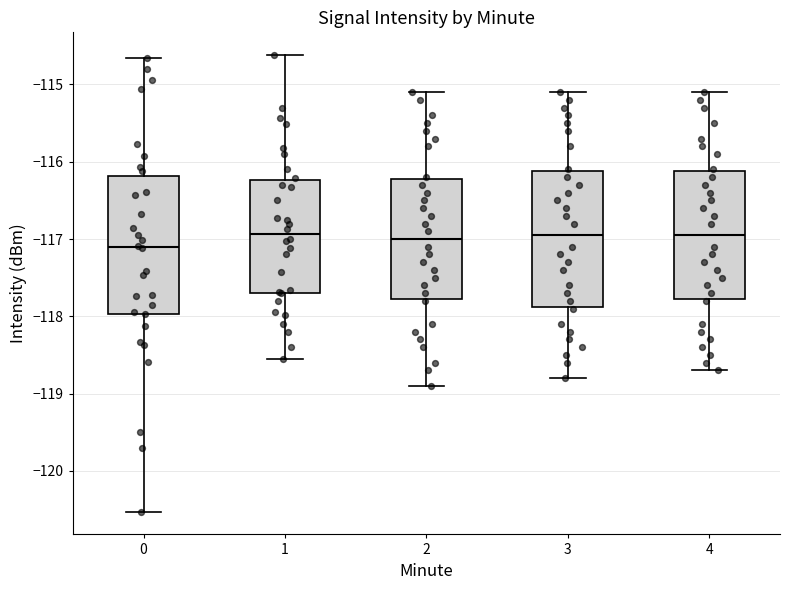

Reading left to right, transcribe this box plot: for each box, give where its median line is, the range the box spans, and where its two whiskers end, as read against the y-axis. The values are not printed on the chart, so give them approximately, as read against the axis.

0: median -117.1, box -118.0 to -116.2, whiskers -120.5 to -114.7
1: median -116.9, box -117.7 to -116.2, whiskers -118.5 to -114.6
2: median -117.0, box -117.8 to -116.2, whiskers -118.9 to -115.1
3: median -116.9, box -117.9 to -116.1, whiskers -118.8 to -115.1
4: median -116.9, box -117.8 to -116.1, whiskers -118.7 to -115.1